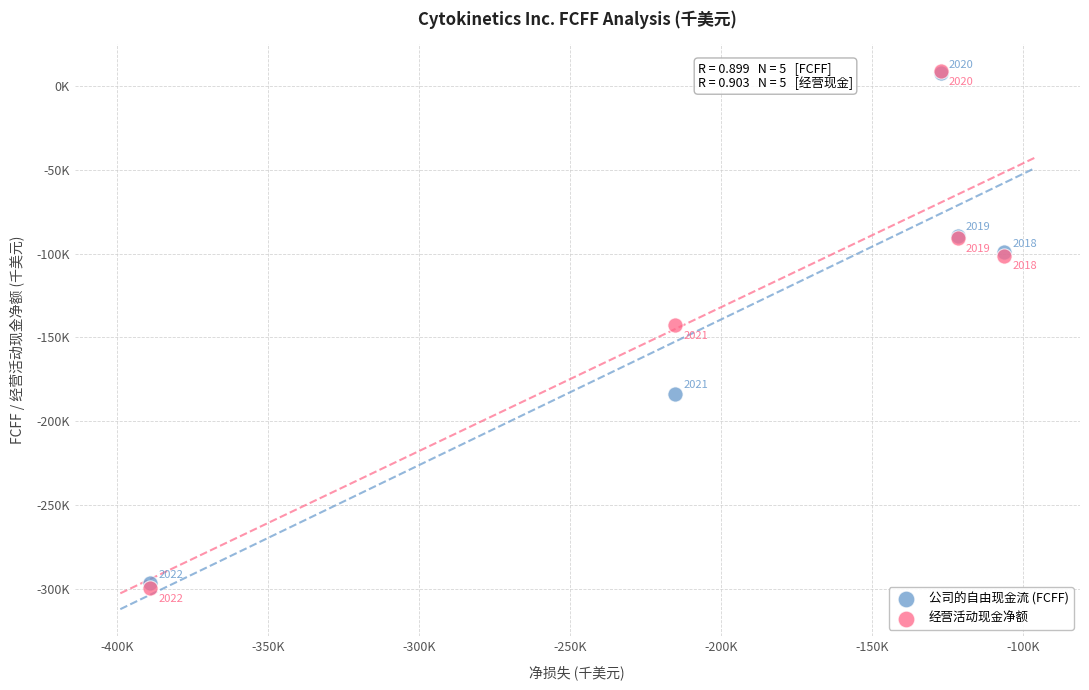

Which series reaches the minimum Y coordinate?

经营活动现金净额